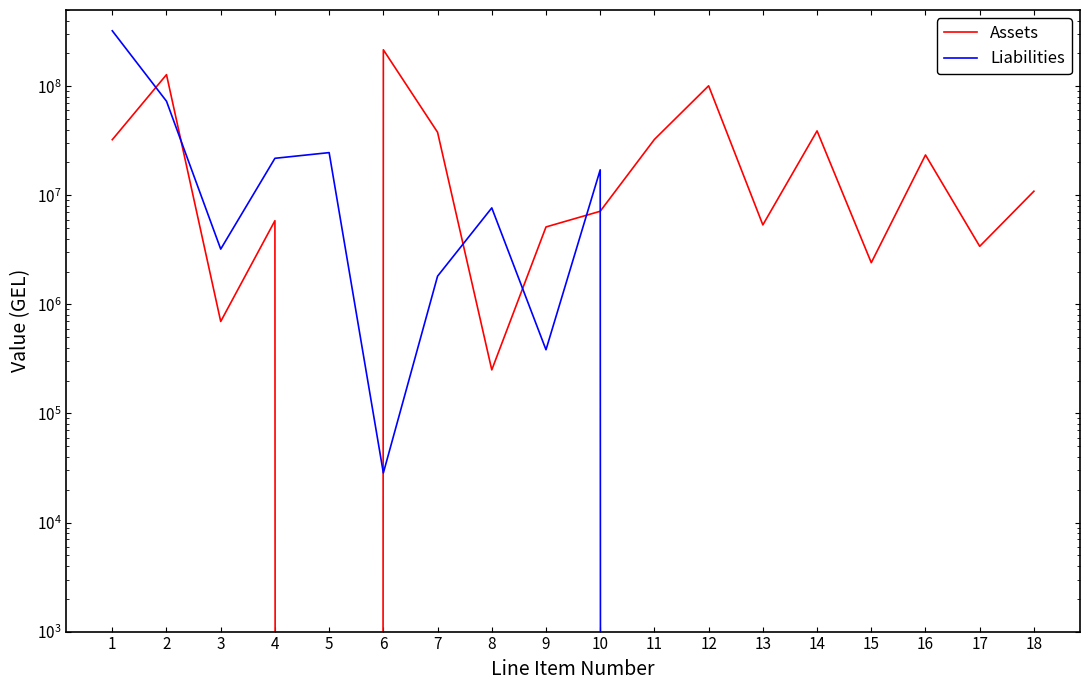

At which label is Liabilities closest to 161183156?

2